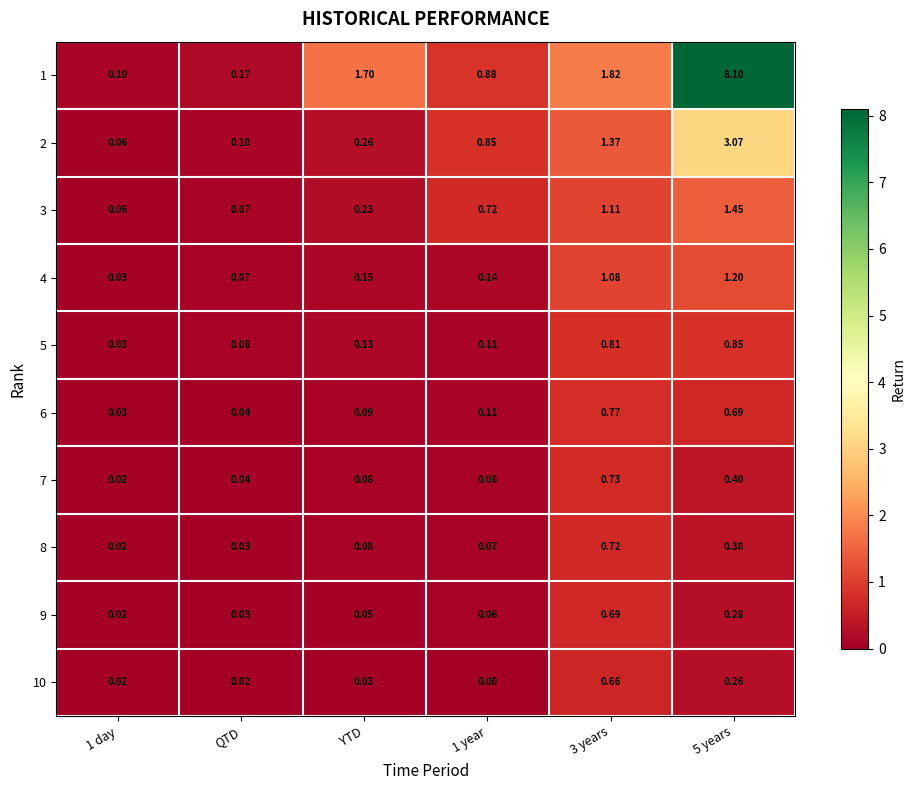

Rank the series by their maximum value, from lowest to highest.

10, 9, 8, 7, 6, 5, 4, 3, 2, 1